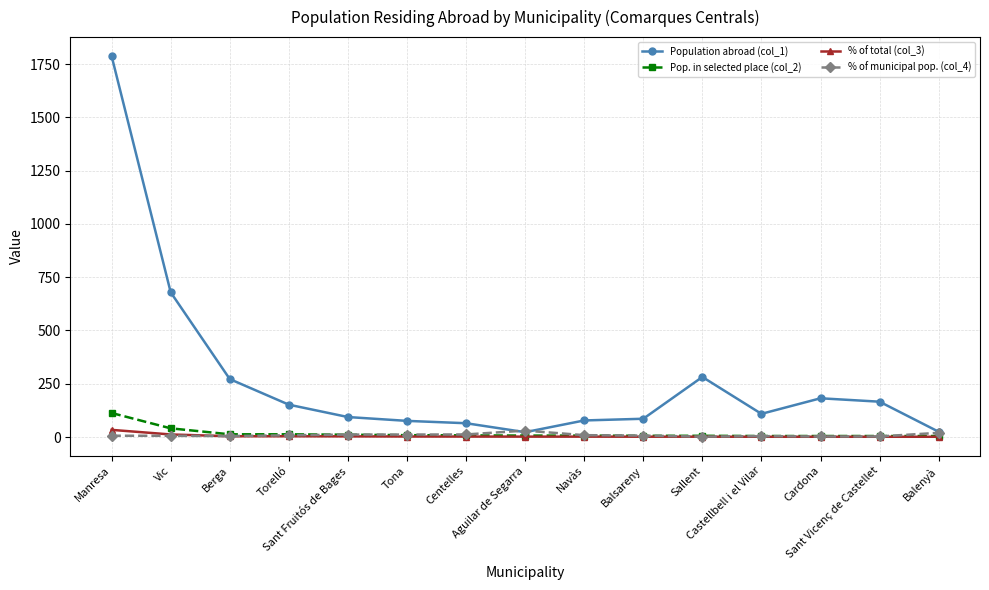

What is the value of the % of municipal pop. (col_4) point at the 5th from the left?

11.7